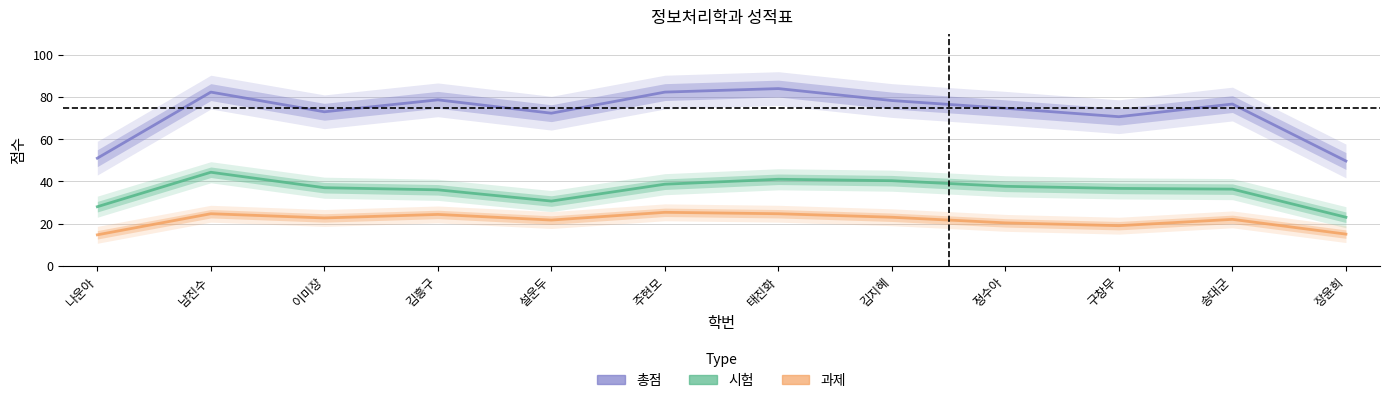

Reading right to left, transcribe all the data shown in this chart.

총점: 49.7	76.7	70.7	74.7	78.3	84.0	82.3	72.3	78.7	73.0	82.3	51.0
시험: 23.0	36.3	36.7	37.7	40.3	41.0	38.7	30.7	36.0	37.0	44.3	28.0
과제: 15.0	22.0	19.0	20.3	23.0	24.7	25.3	21.7	24.3	22.7	24.7	14.7